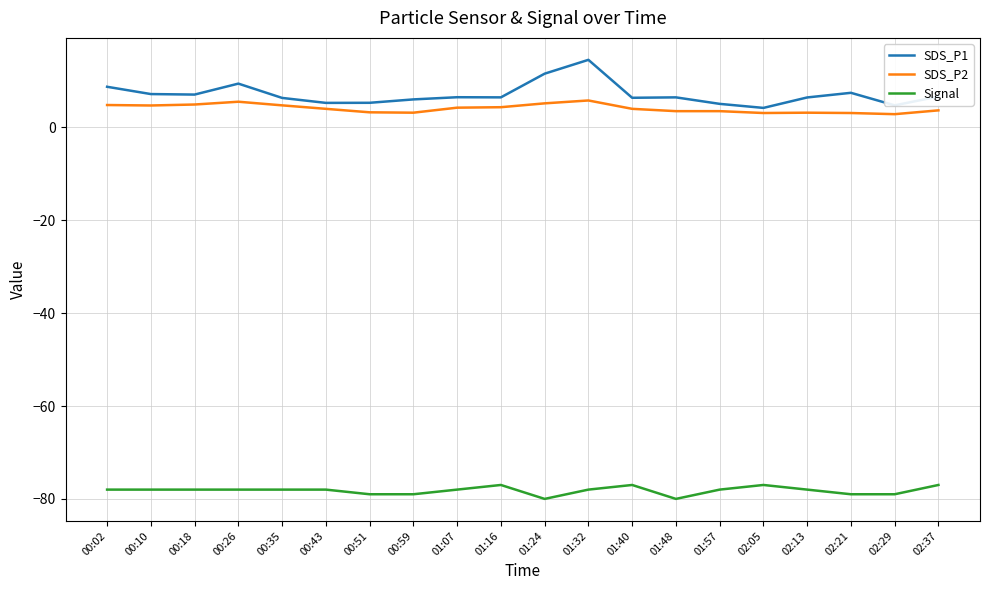

At which category does the chart reach its peak across all series?

01:32